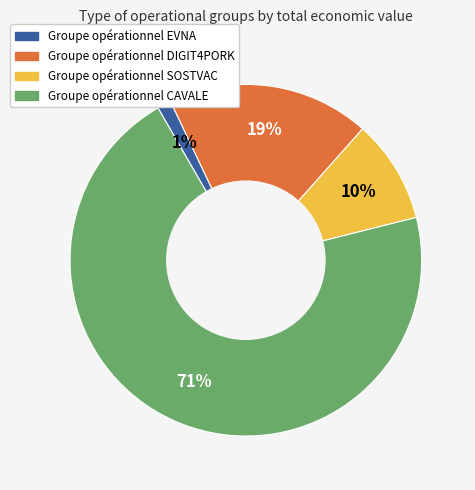

Rank the categories by value from lowest to highest.

Groupe opérationnel EVNA, Groupe opérationnel SOSTVAC, Groupe opérationnel DIGIT4PORK, Groupe opérationnel CAVALE